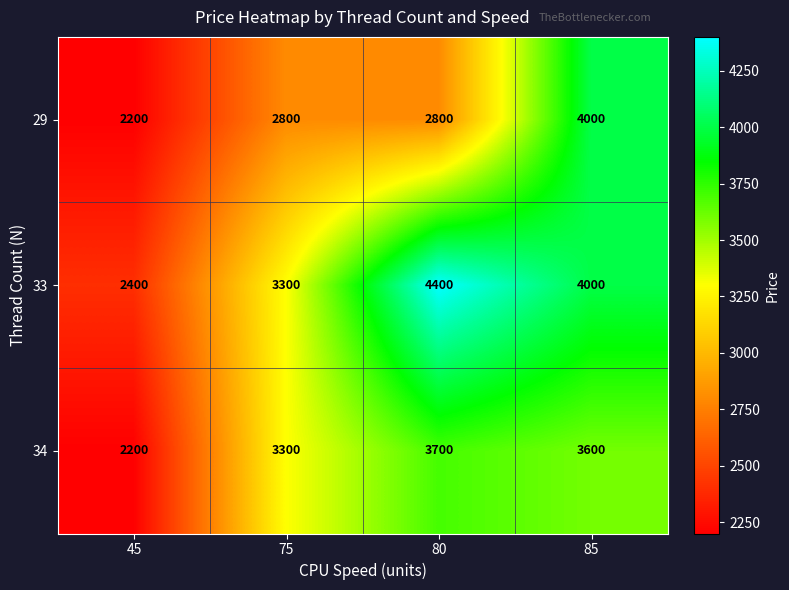

What is the sum of all 33 values?

14100